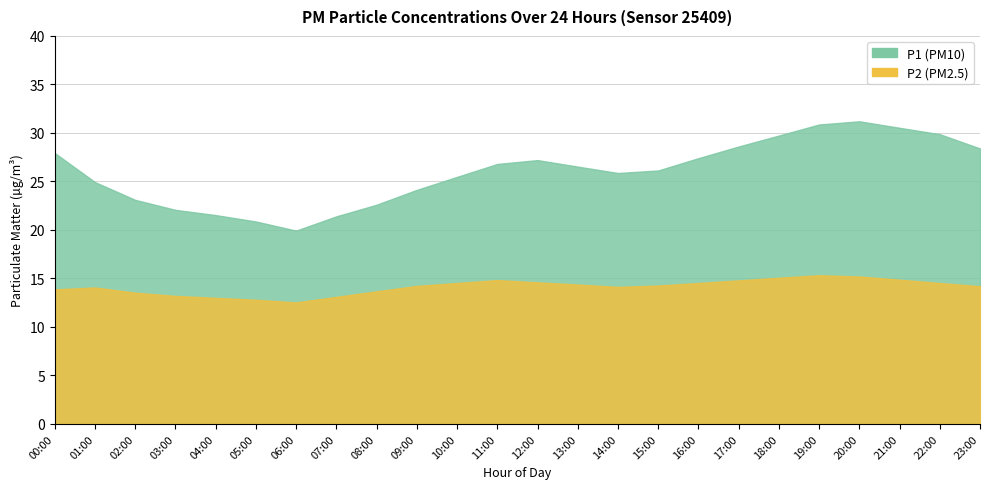

True or false: P2 and P1 cross at least once.

False